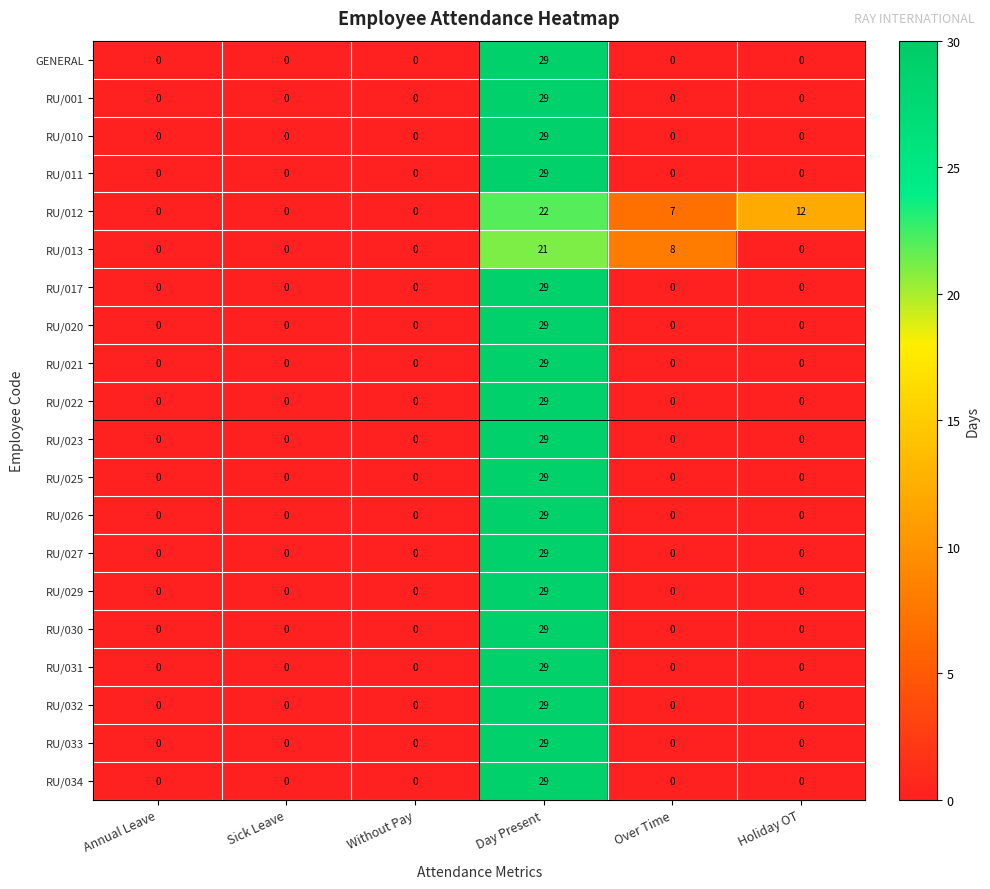

Which category has the highest value across all series?

Day Present